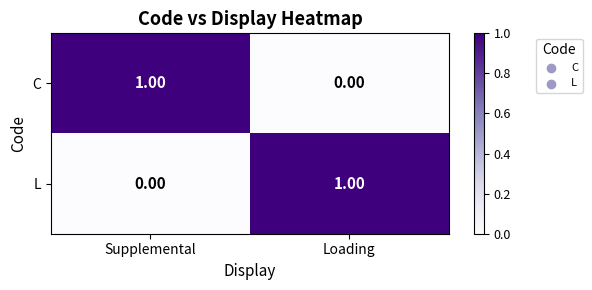

Is the value of C at Supplemental greater than the value of L at Supplemental?

Yes